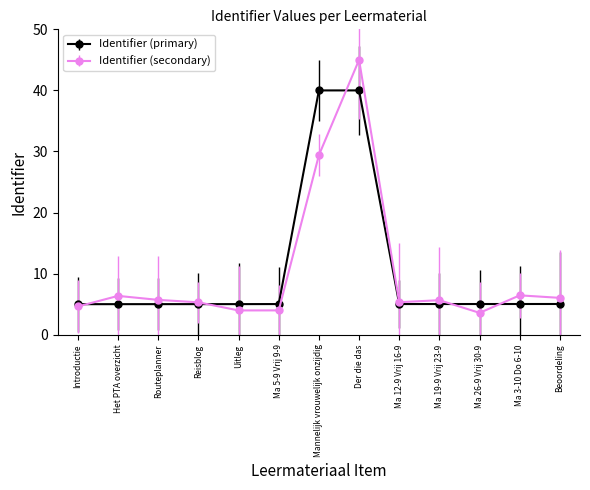

Which series has the widest spread of values?

Identifier (secondary)